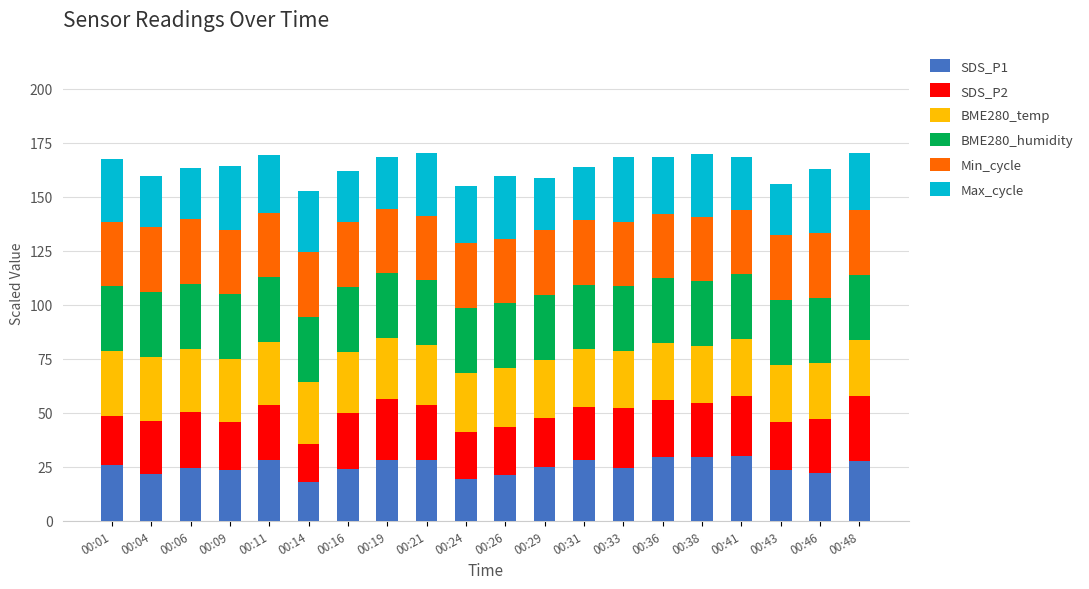

What is the sum of all SDS_P1 values?

500.8